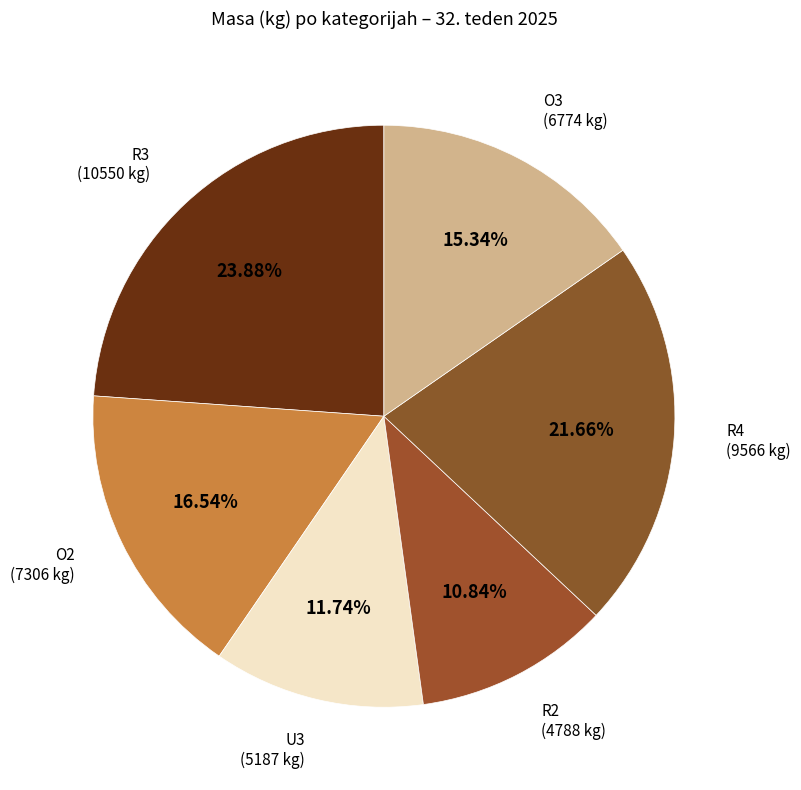

How many segments does this pie chart have?

6